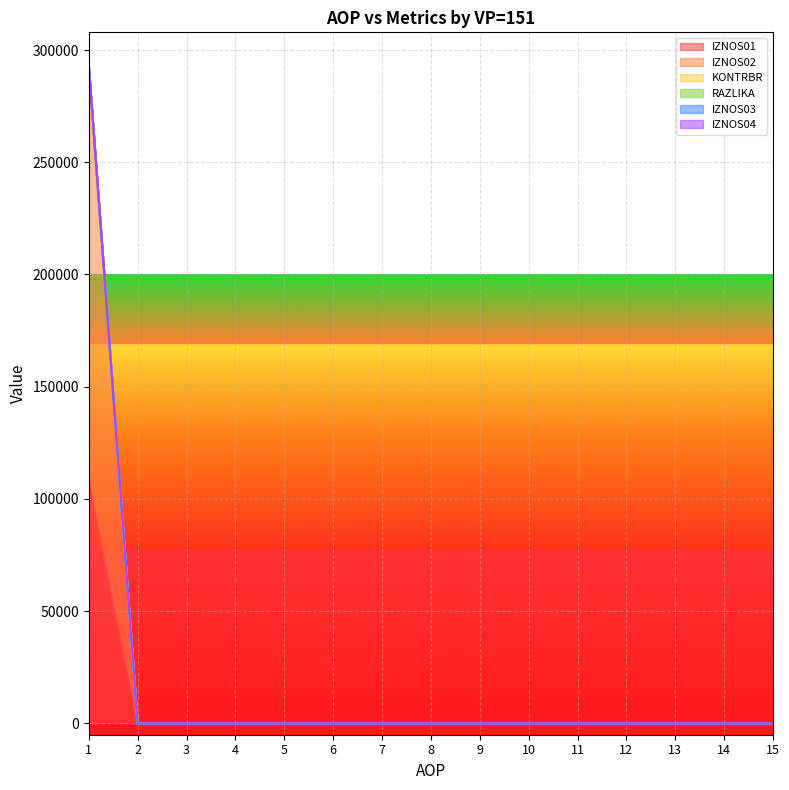

At which label does RAZLIKA reach its peak?

1